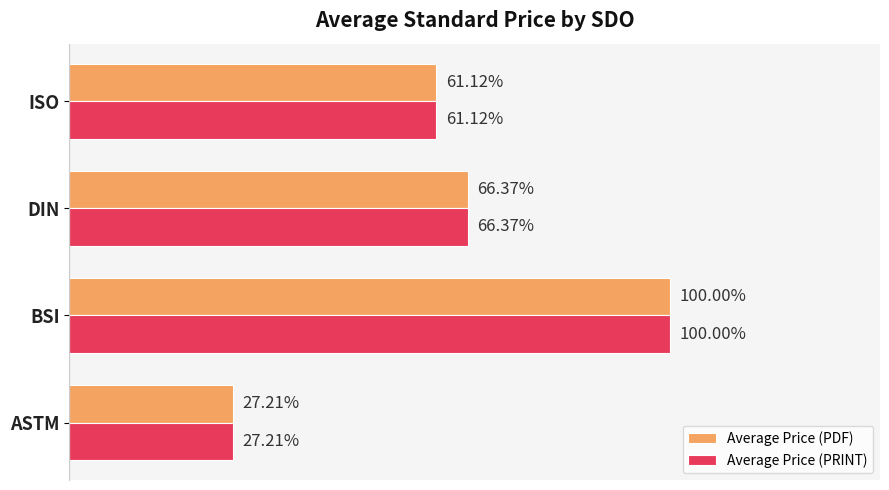

Rank the series by their maximum value, from lowest to highest.

Average Price (PDF), Average Price (PRINT)